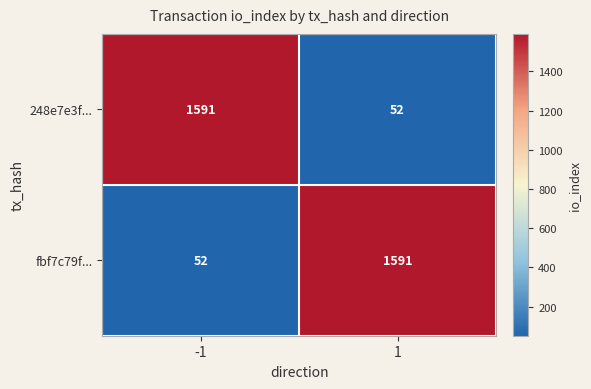

What is the difference between the maximum and minimum values in the fbf7c79f... series?

1539